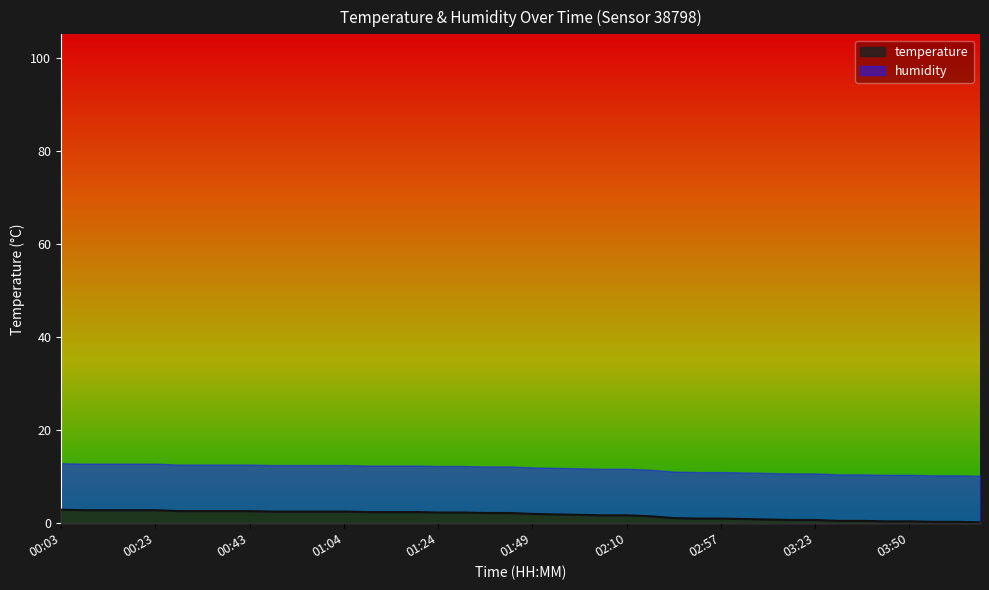

Does the chart have visible grid lines?

No